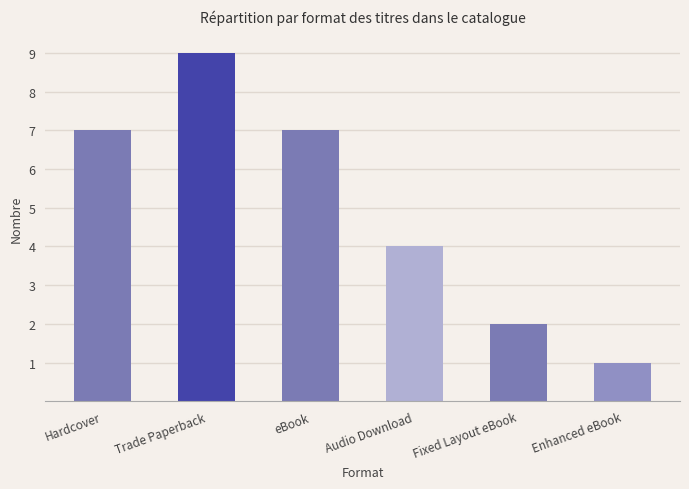

What position from the left is Trade Paperback?

2